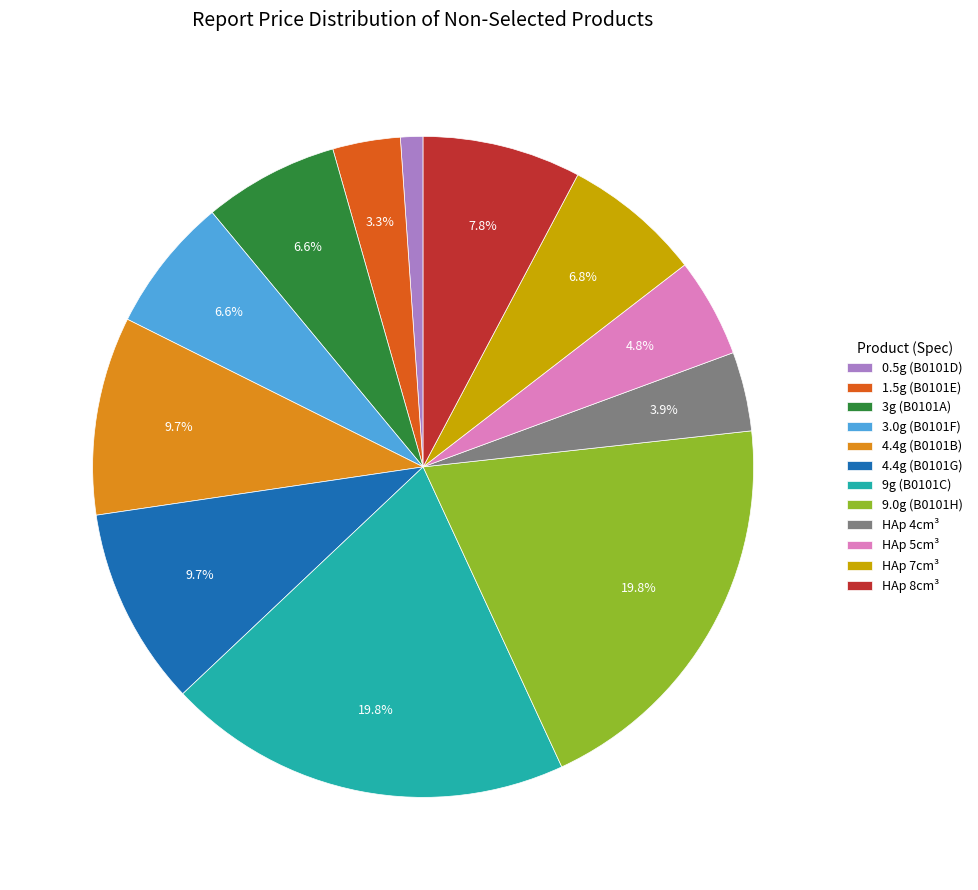

True or false: HAp 5cm³ accounts for 5% of the total.

True